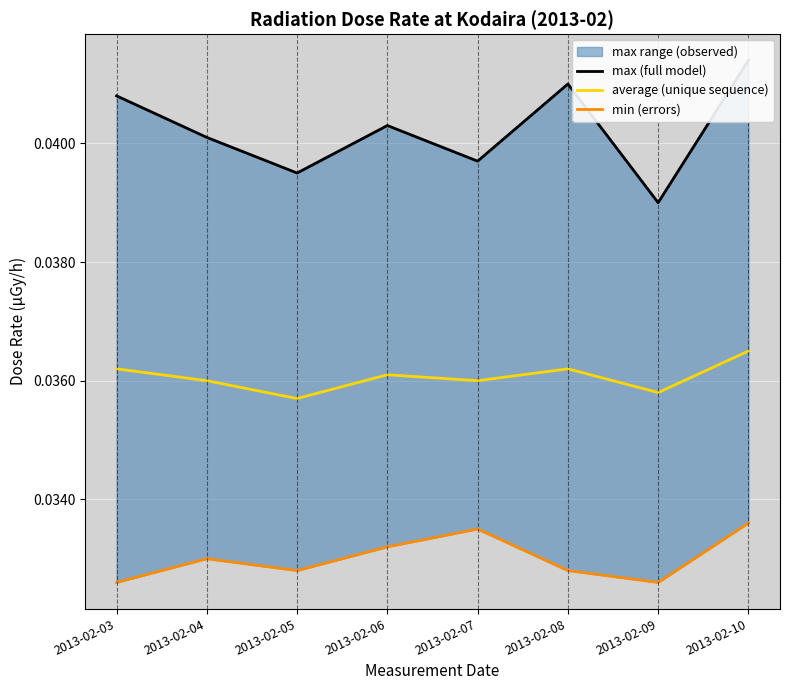

Does the chart display data point markers on the line(s)?

No